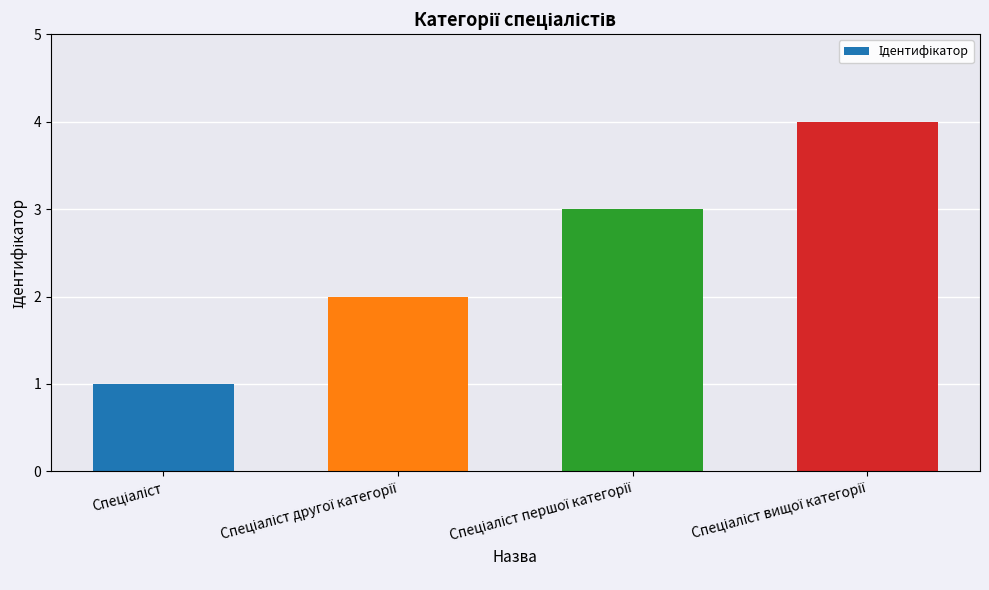

How many data points does each series have?

4